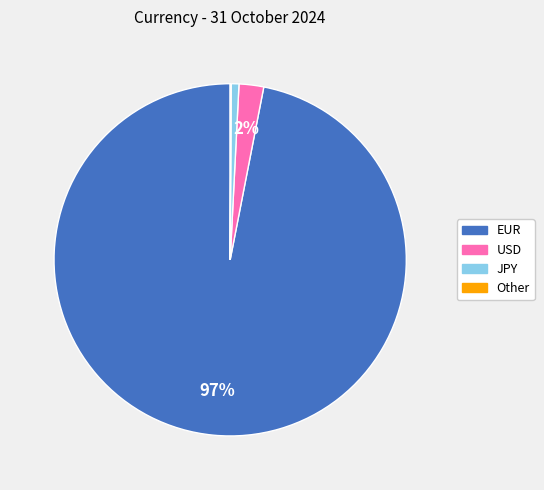

Which slice is the largest?

EUR